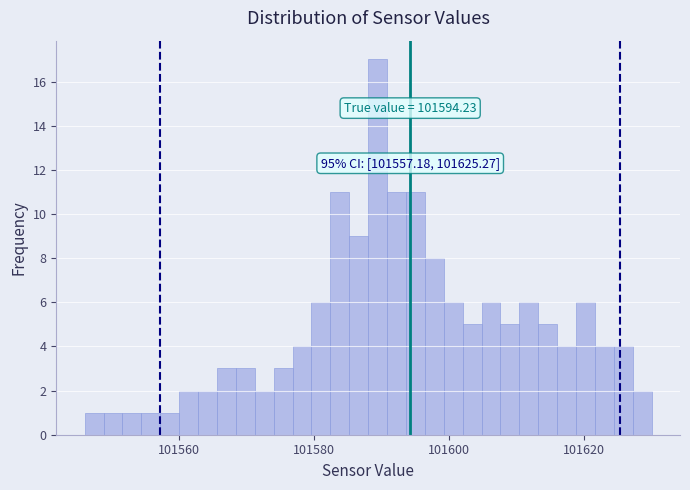

Around what value on the x-axis is the tallest bar? Give the approximate position of its centre, as read against the axis.

101590